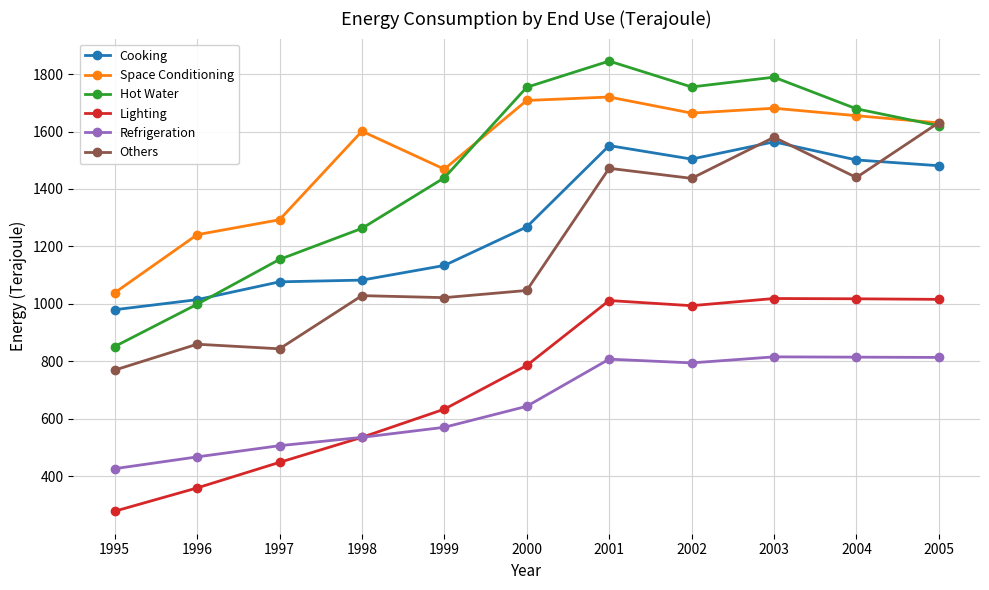

What is the minimum value for Cooking?

980